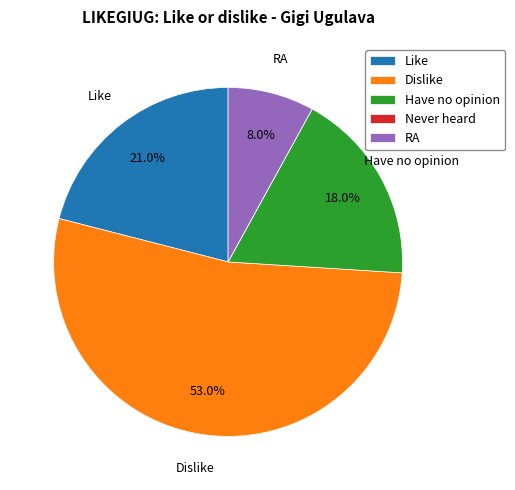

Which slice is the largest?

Dislike